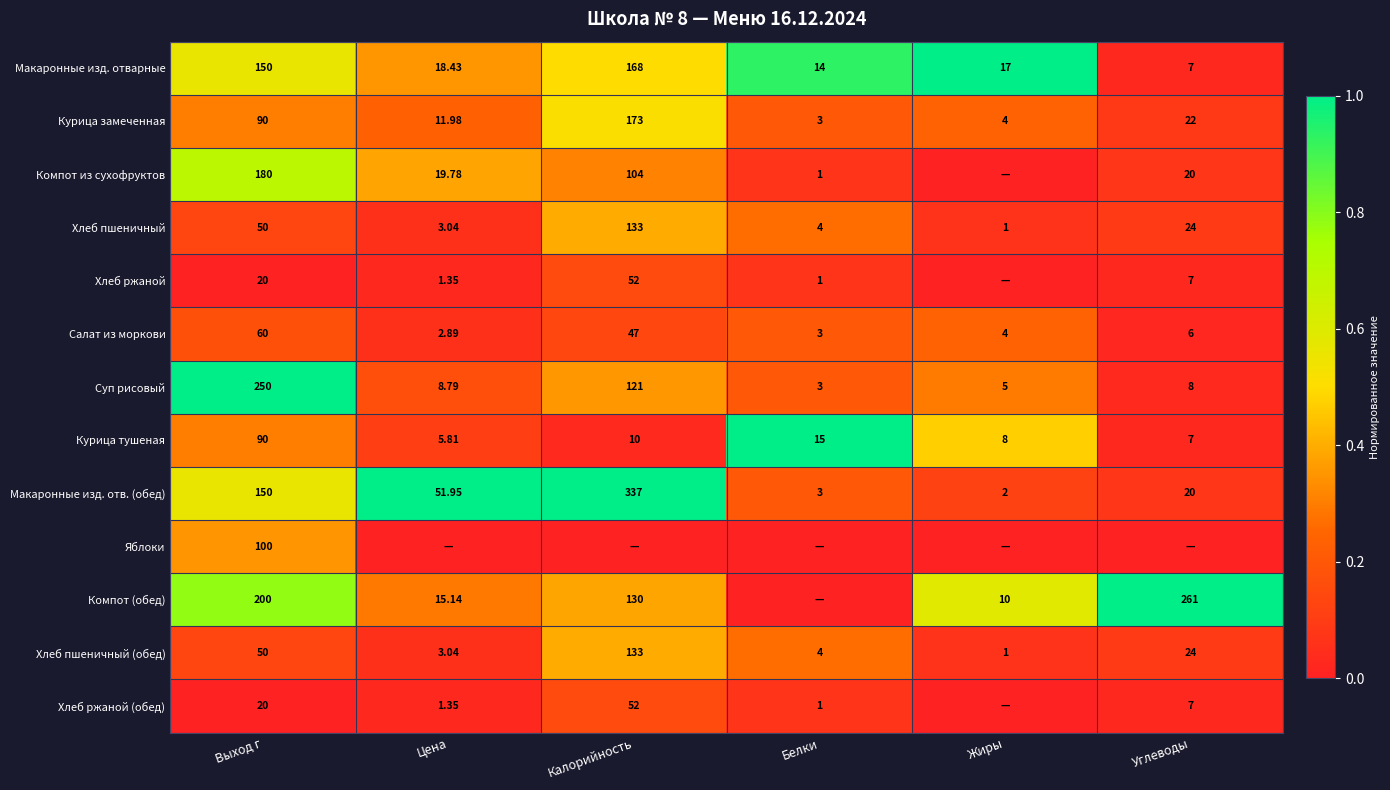

Where does the Хлеб пшеничный series first go above 24?

Выход г